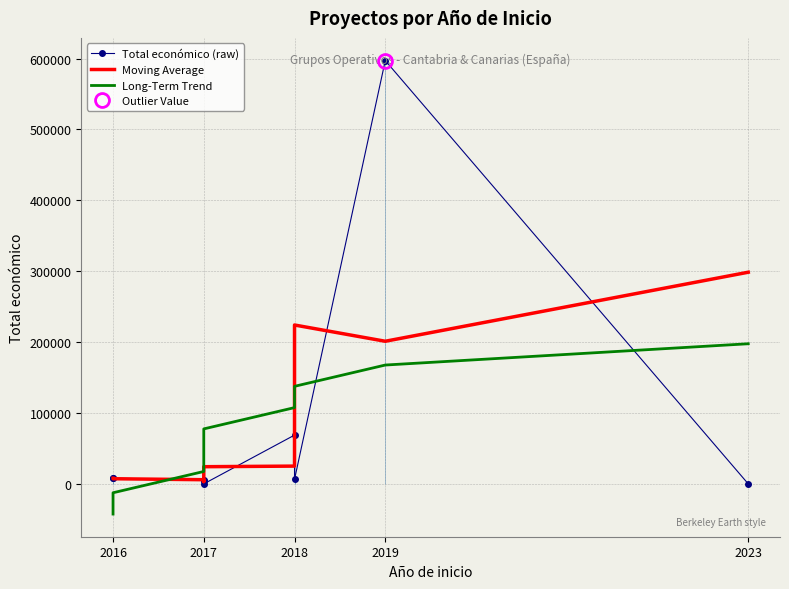

What is the sum of the Moving Average values at 2016 and 2019?

209177.0